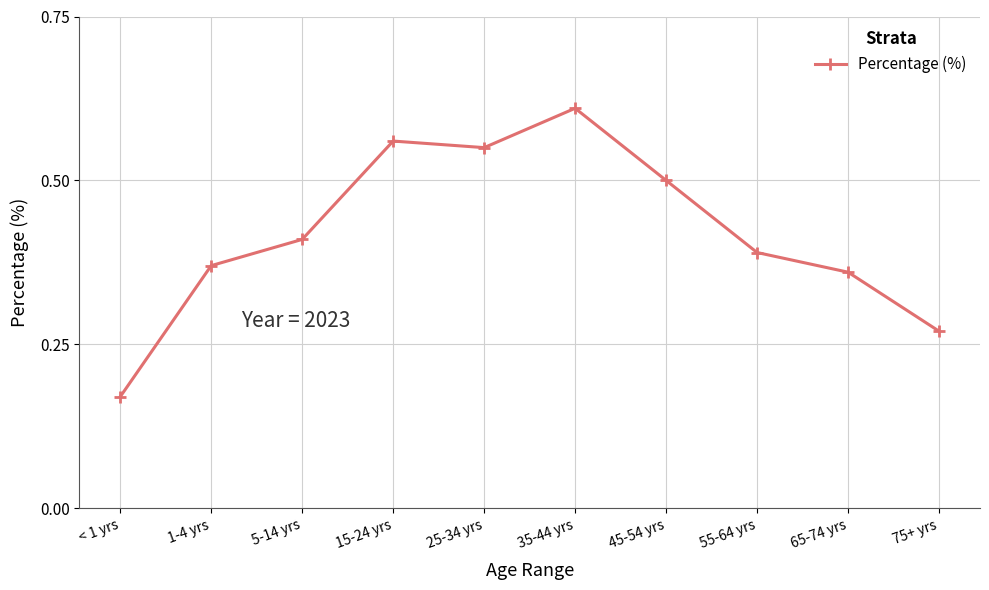

Which label corresponds to the smallest value in the chart?

< 1 yrs